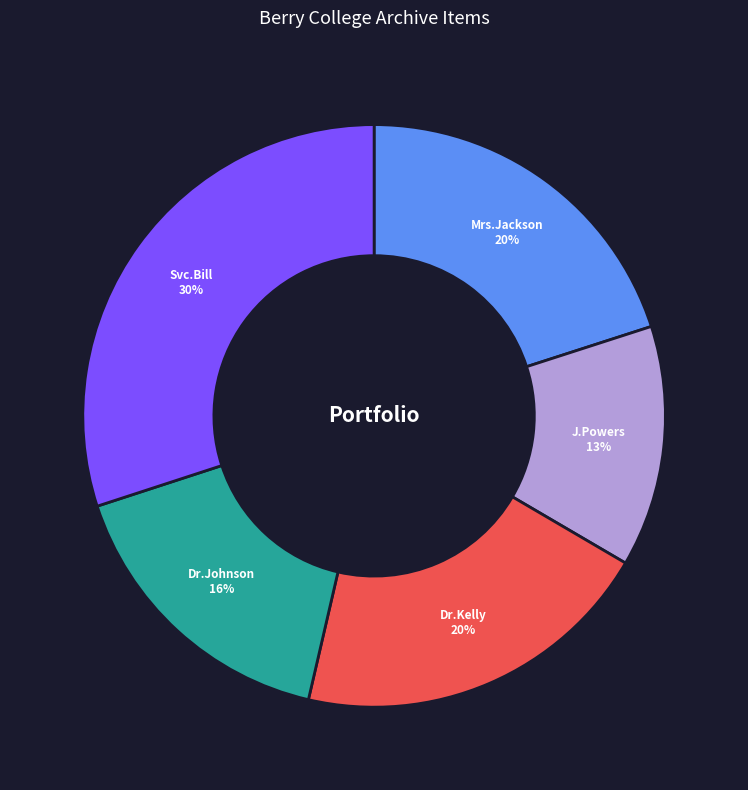

To the nearest percent, what is the average slice percentage?

20%